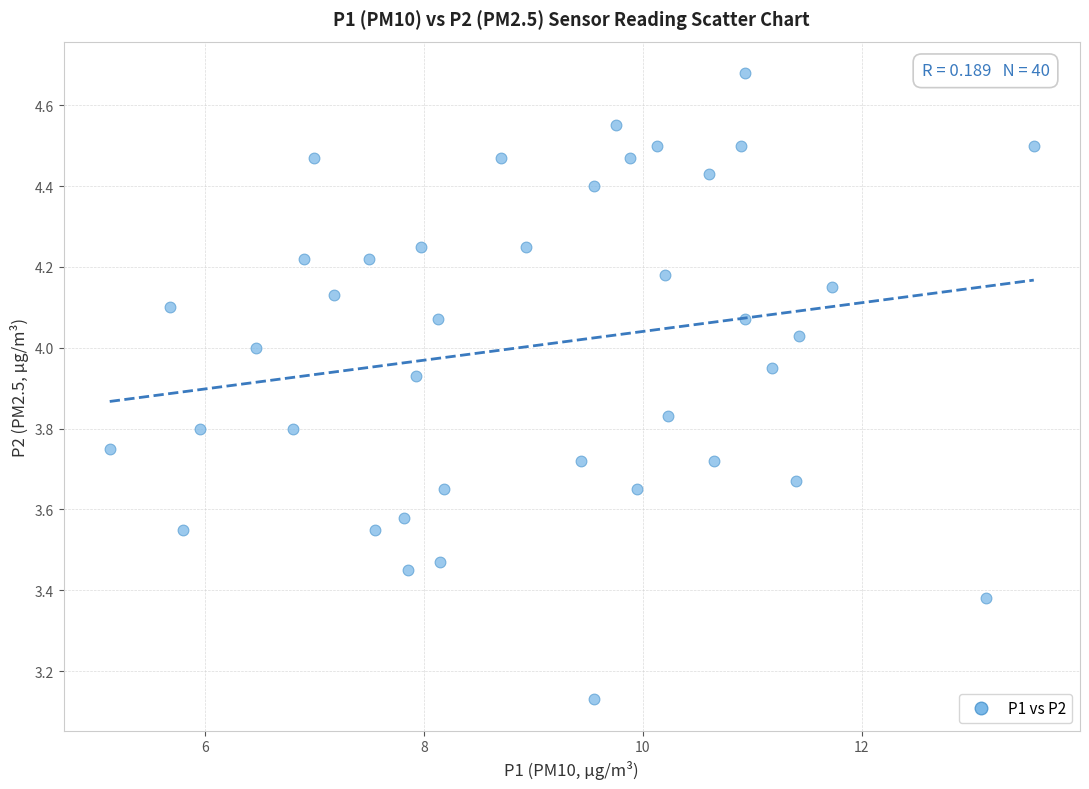

What is the range of X values (max minus min)?

8.4